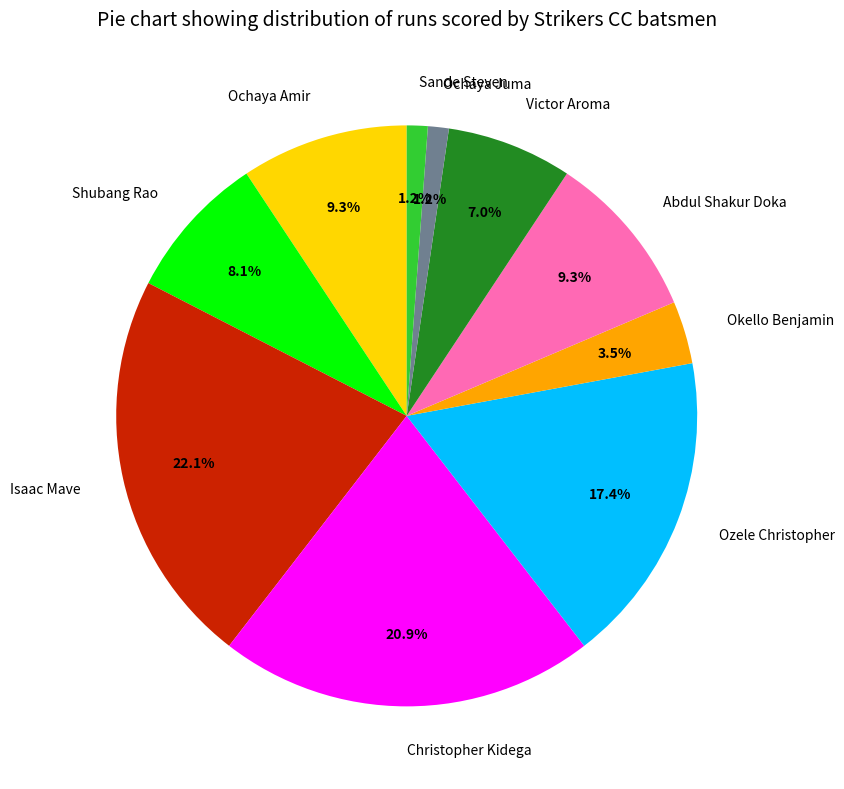

How many slices are in this pie chart?

10